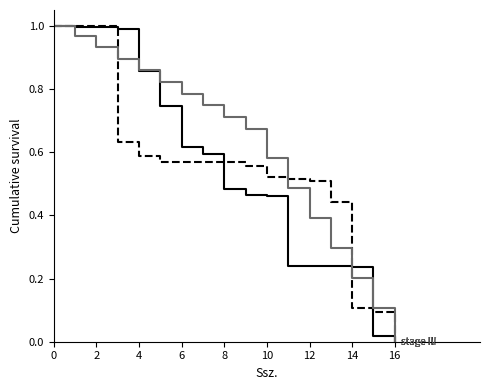

What is the label of the 10th point from the left?

9